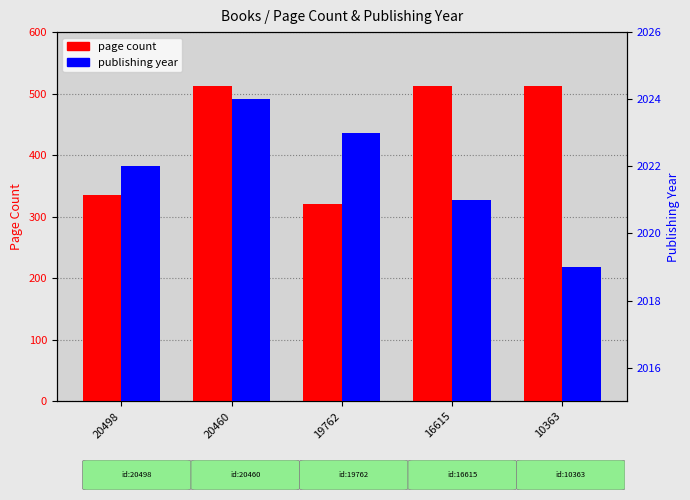

At 20498, list the series in order from smallest to largest.

page count, publishing year